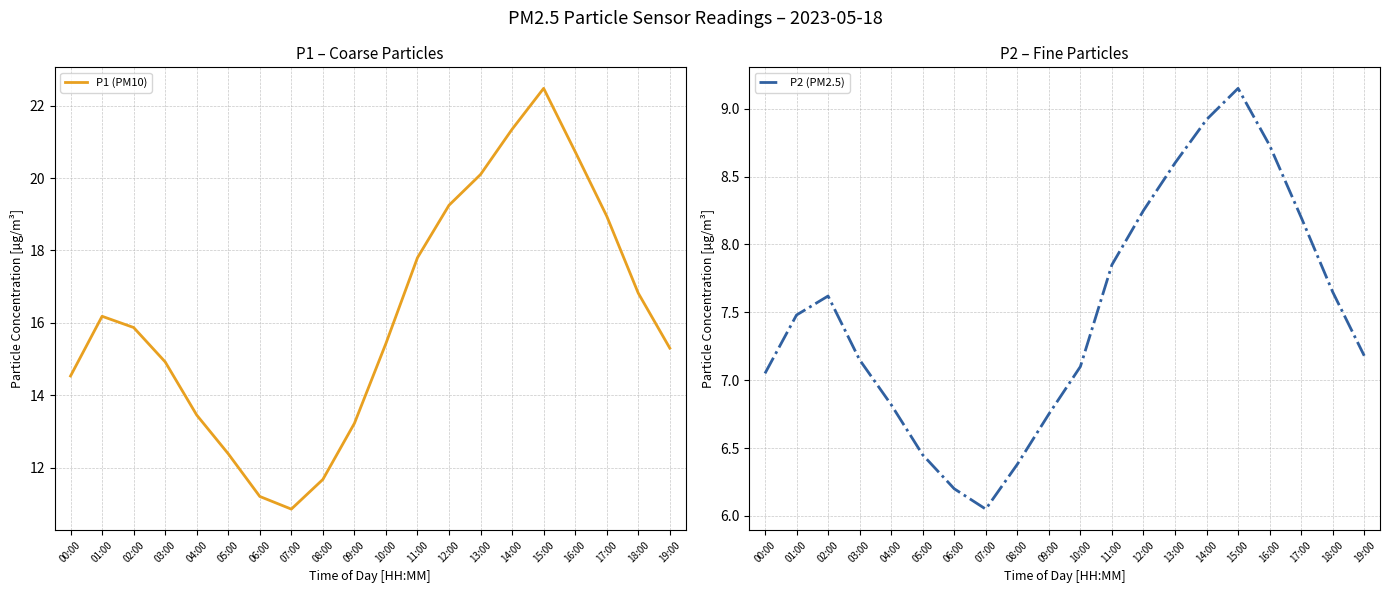

Where does the P2 (PM2.5) series first go above 7?

00:00